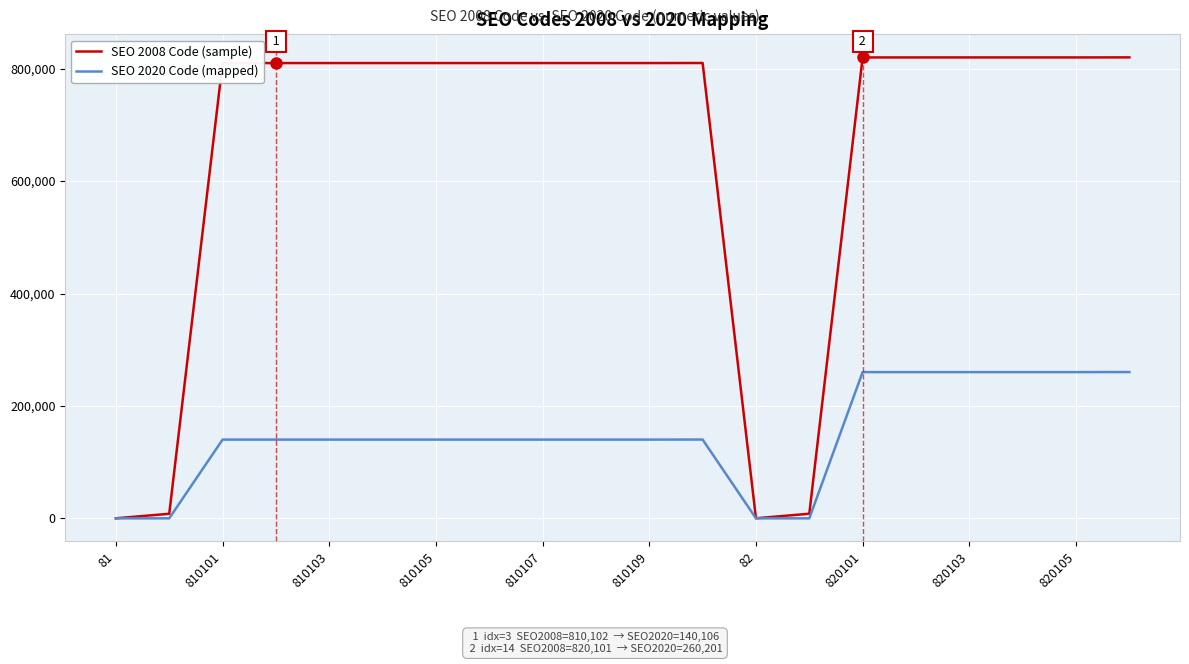

At how many categories does at least one series exceed 158305?

16